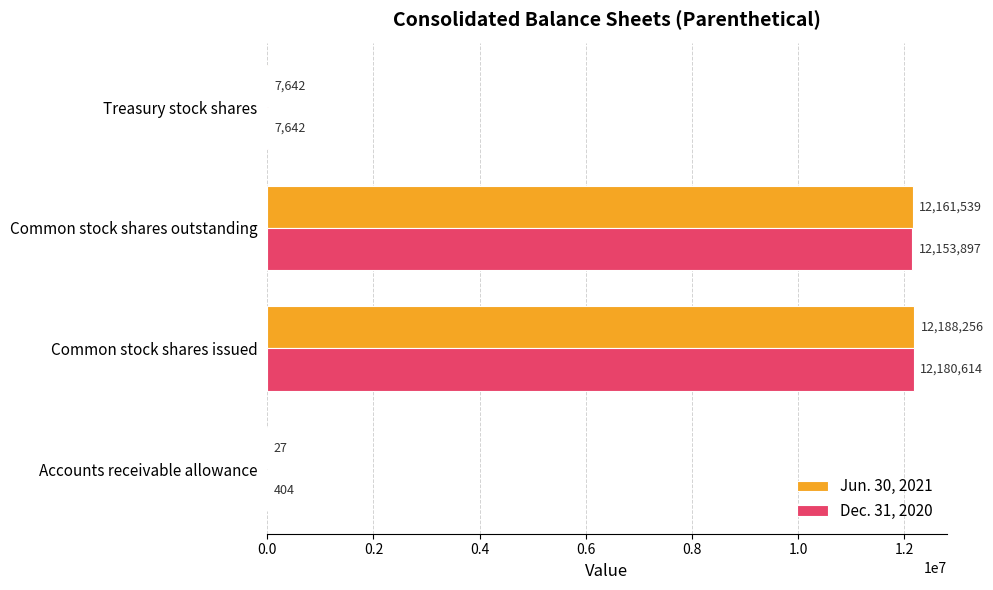

At which category is the sum across all series the highest?

Common stock shares issued